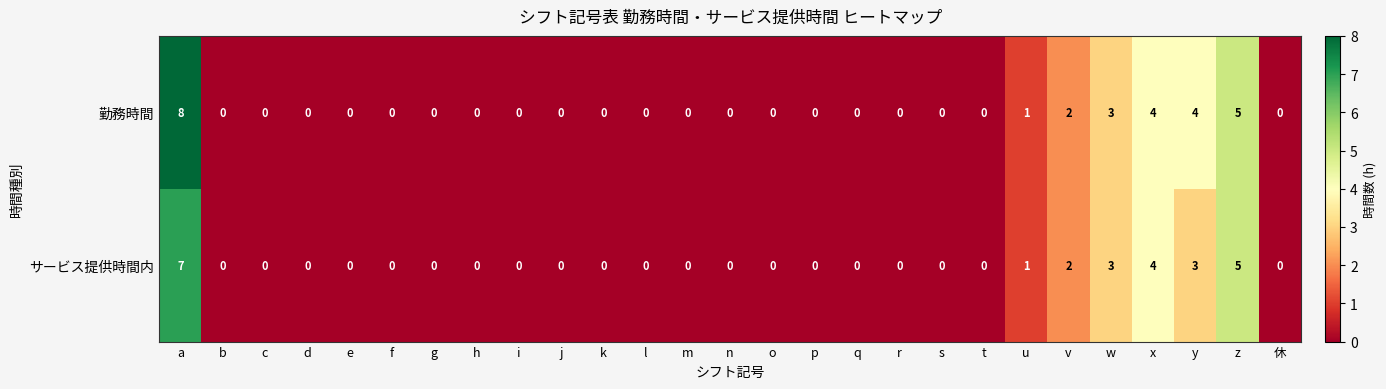

What is the difference between the maximum and minimum values in the サービス提供時間内 series?

7